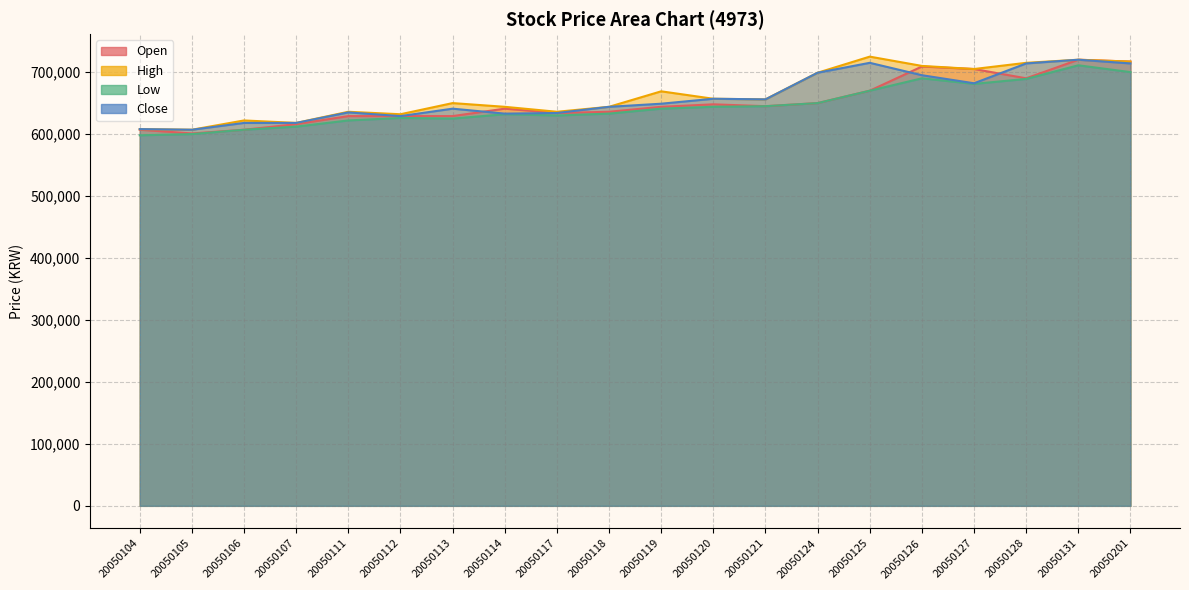

True or false: High and Close intersect in this chart.

False